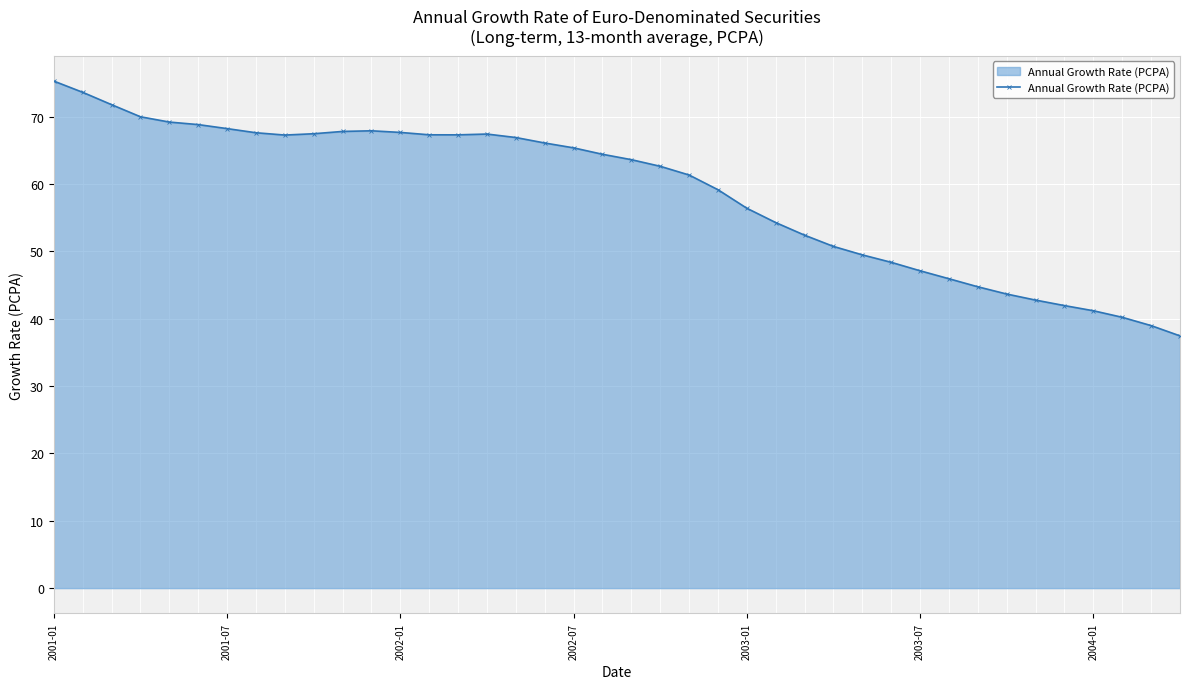

What is the greatest value displayed?

75.3